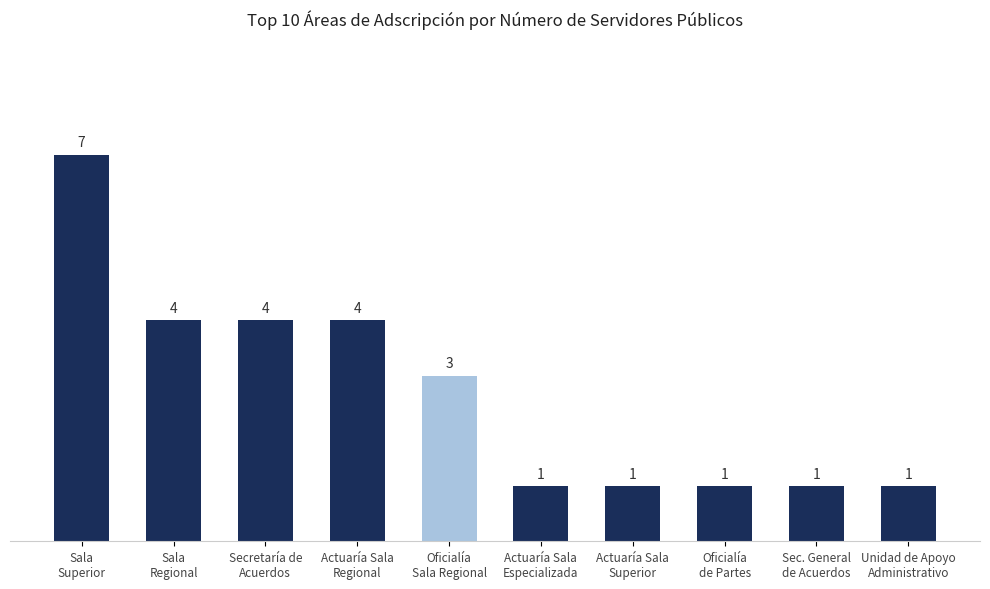

Which label corresponds to the largest value in the chart?

Sala
Superior